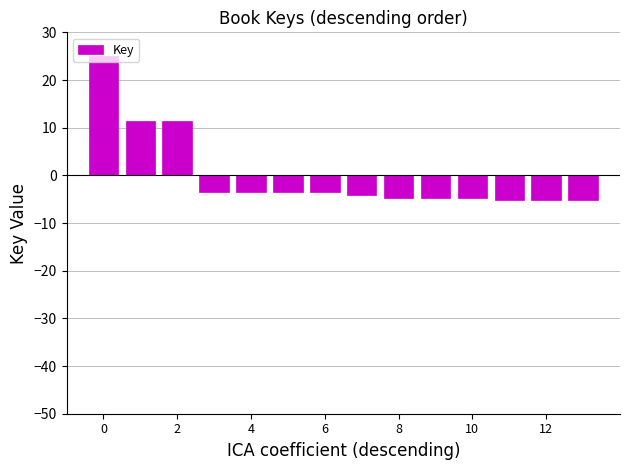

What is the value of the 11th bar from the left?

-4.8